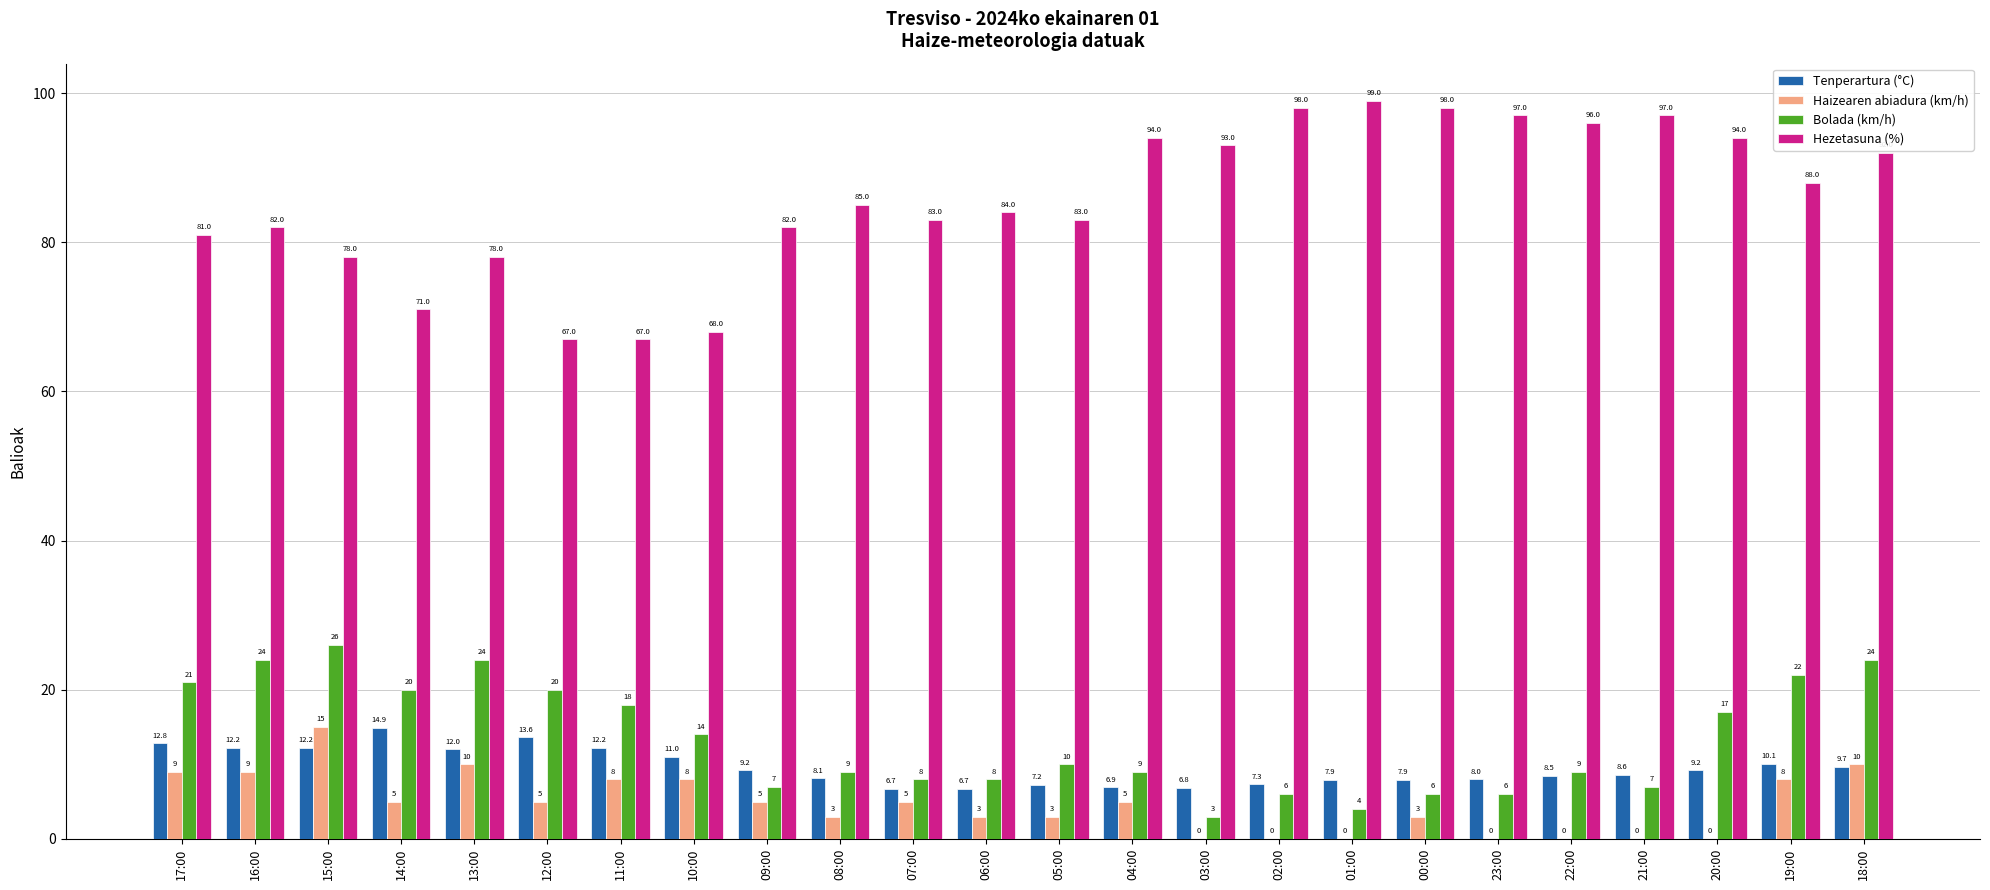

True or false: Bolada (km/h) has a value of 24.0 at 18:00.

True